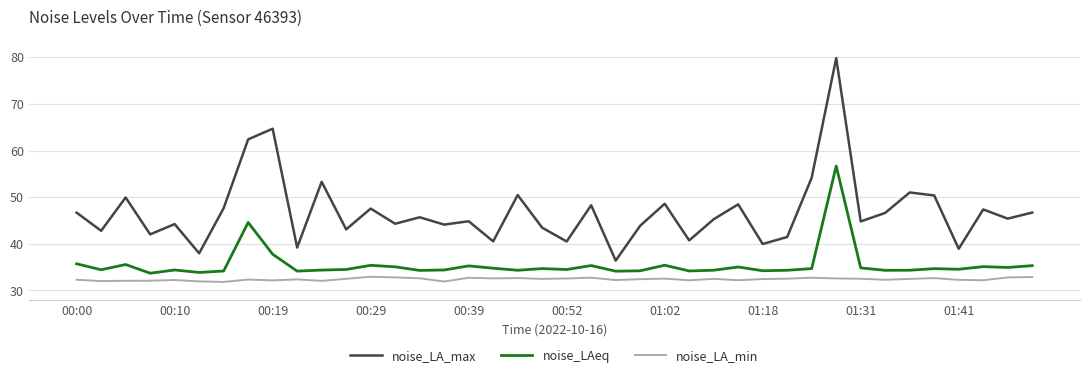

What is the difference between the maximum and minimum values in the noise_LAeq series?

23.0